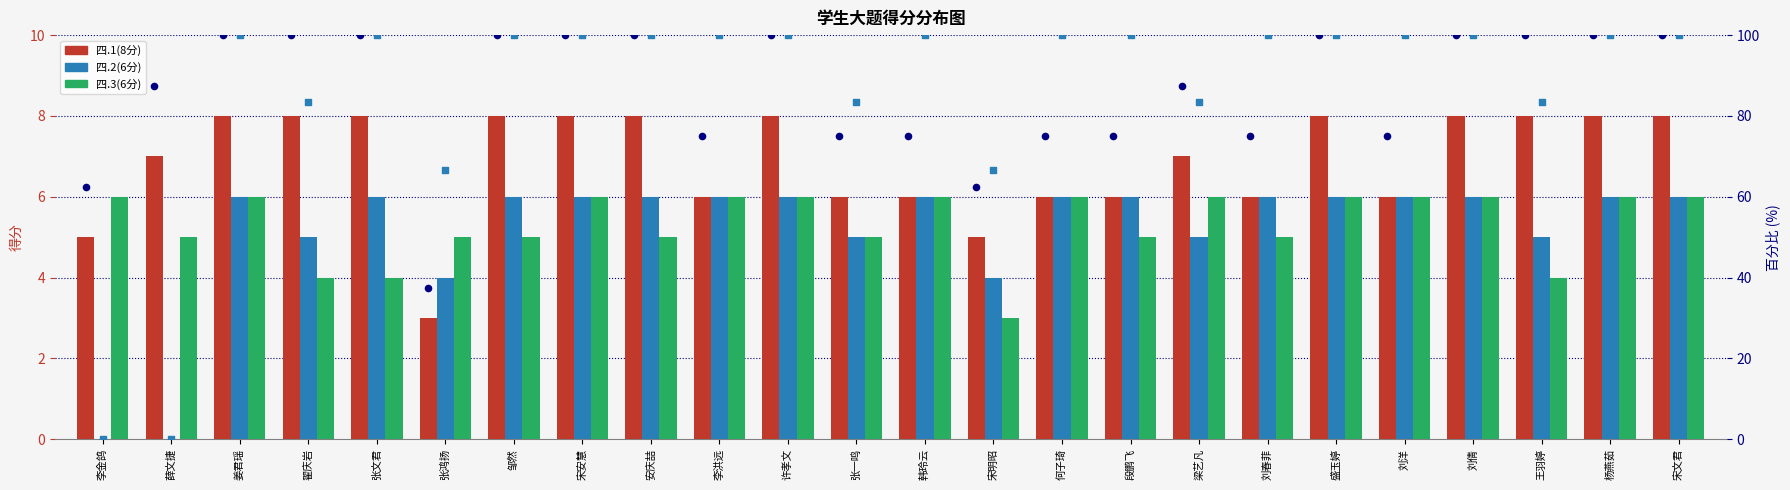

At which category is the sum across all series the highest?

姜君瑶